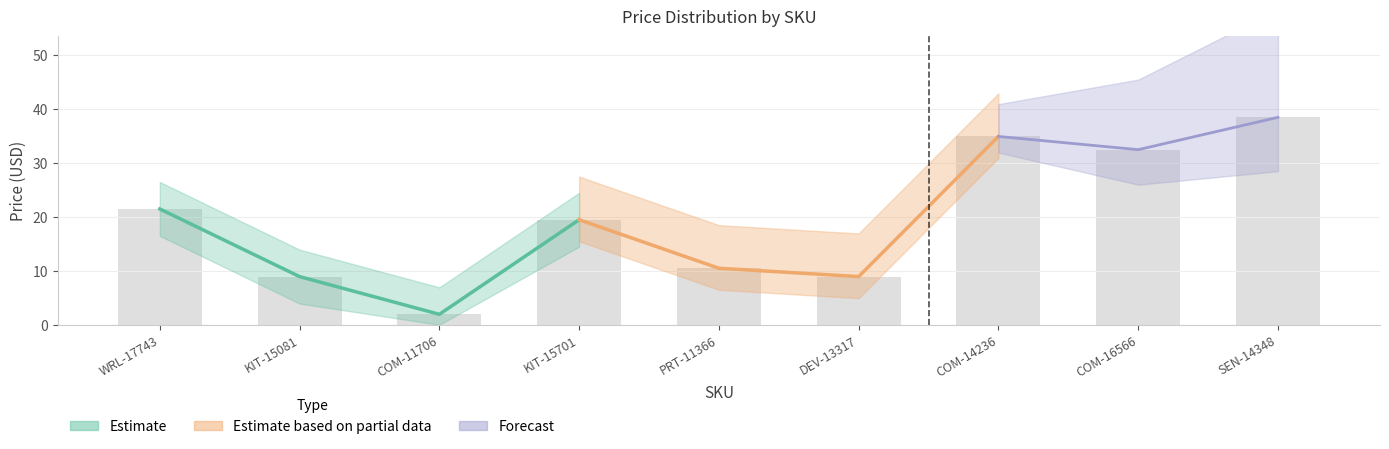

Where does the data first go above 19?

WRL-17743